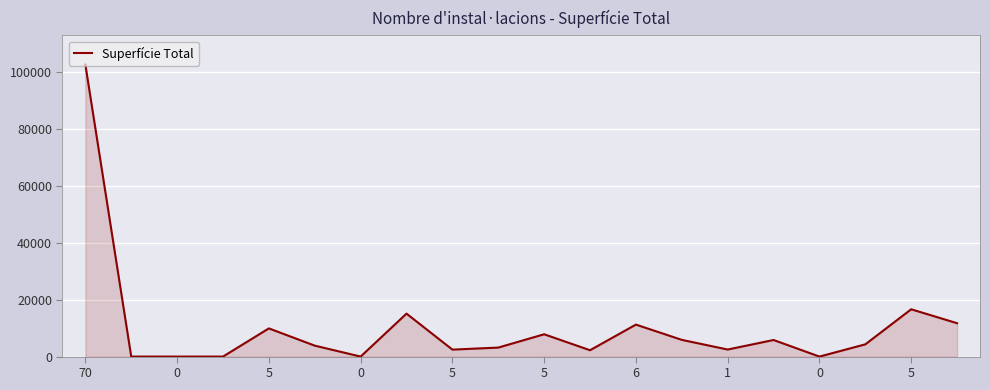

What is the greatest value displayed?

102527